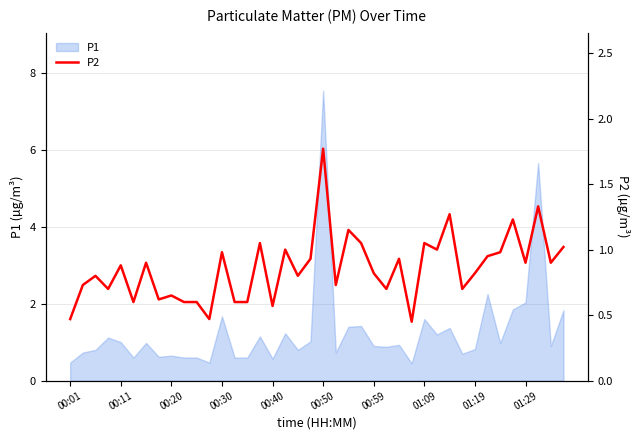

Does the chart display data point markers on the line(s)?

No